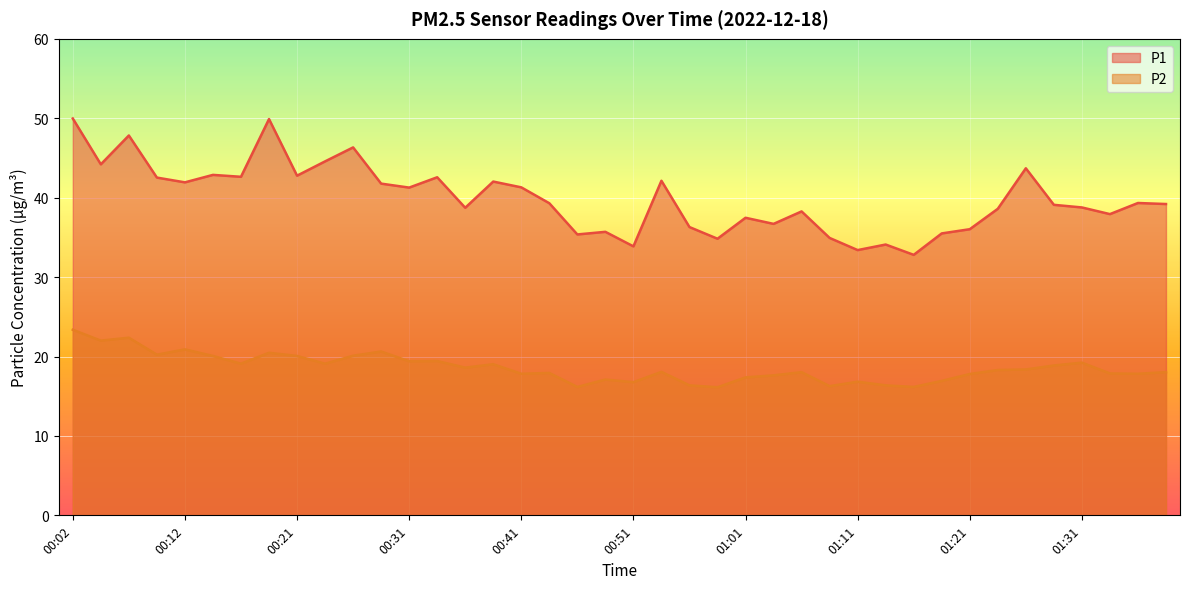

What is the label of the 30th point from the left?

01:13